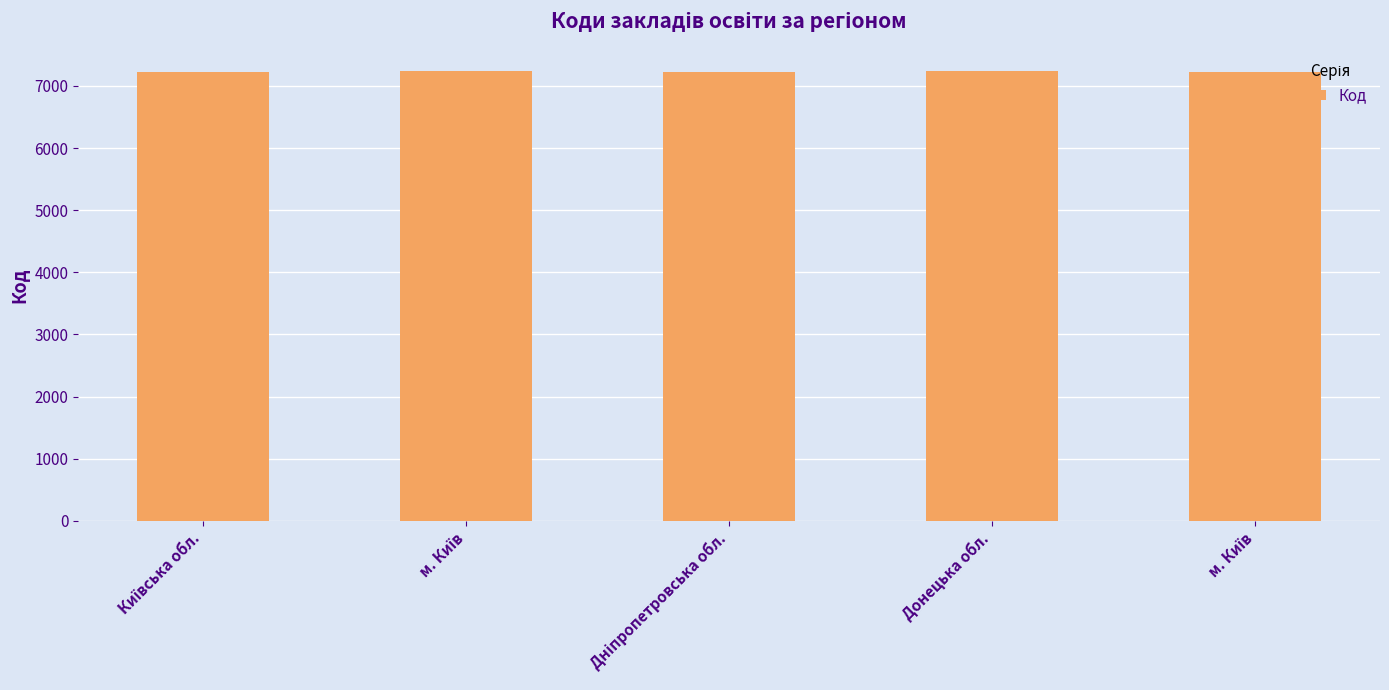

At which label does the data first exceed 7232?

м. Київ